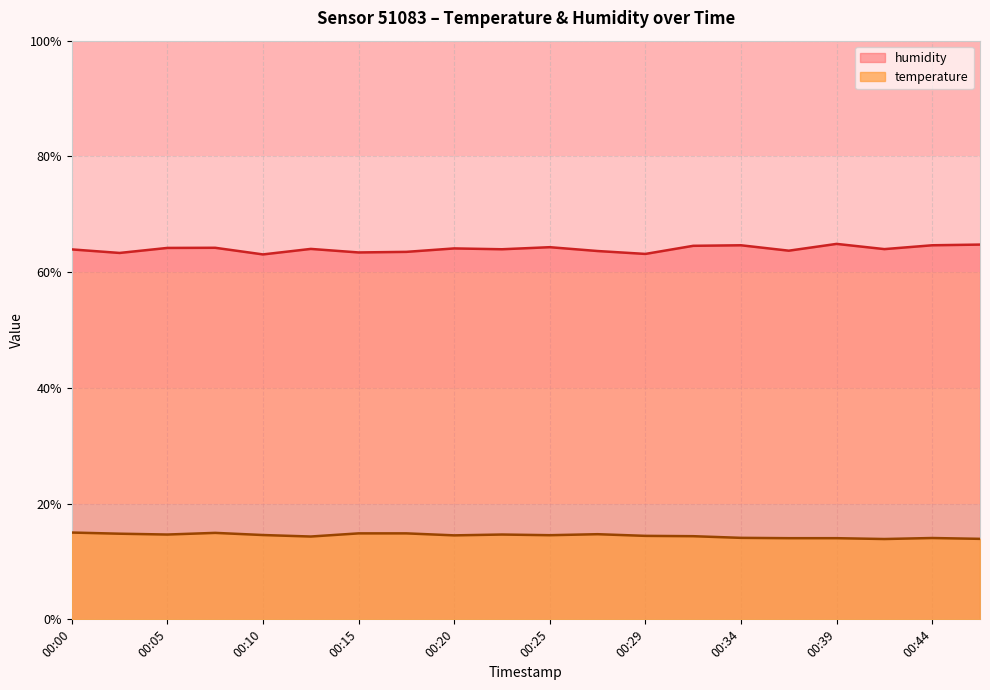

How many data points in humidity are less than 64?

10